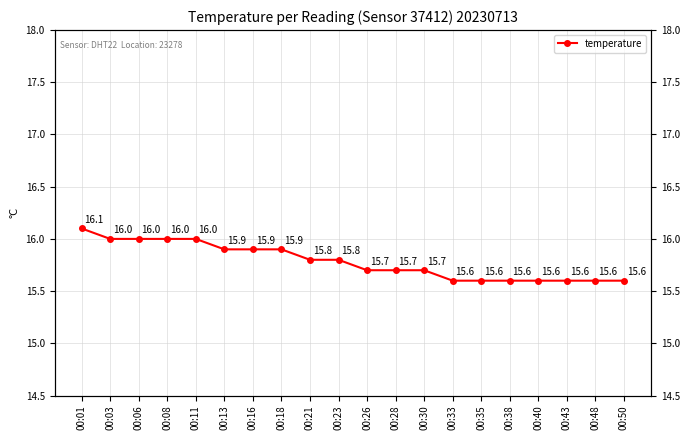

What is the difference between the maximum and minimum values?

0.5